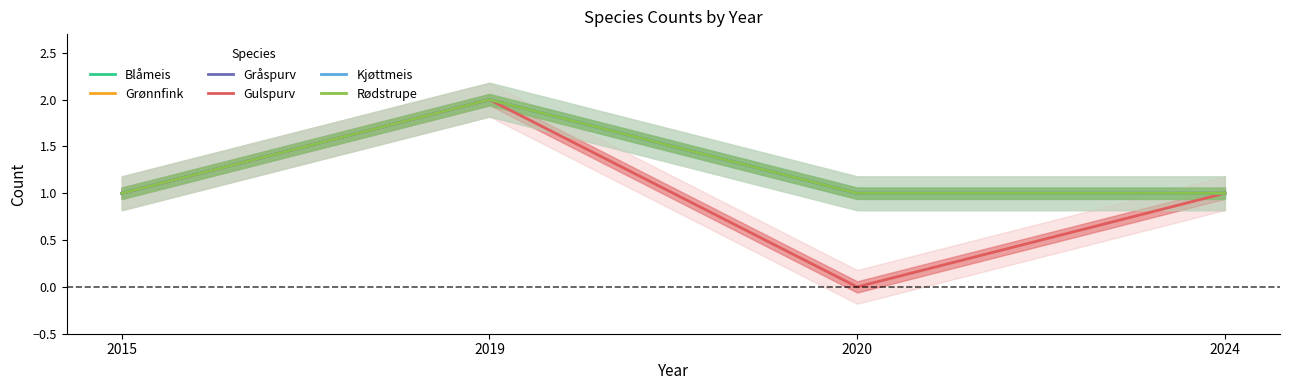

Reading left to right, list all the values displayed in this chart.

Blåmeis: 1	2	1	1
Grønnfink: 1	2	1	1
Gråspurv: 1	2	1	1
Gulspurv: 1	2	0	1
Kjøttmeis: 1	2	1	1
Rødstrupe: 1	2	1	1